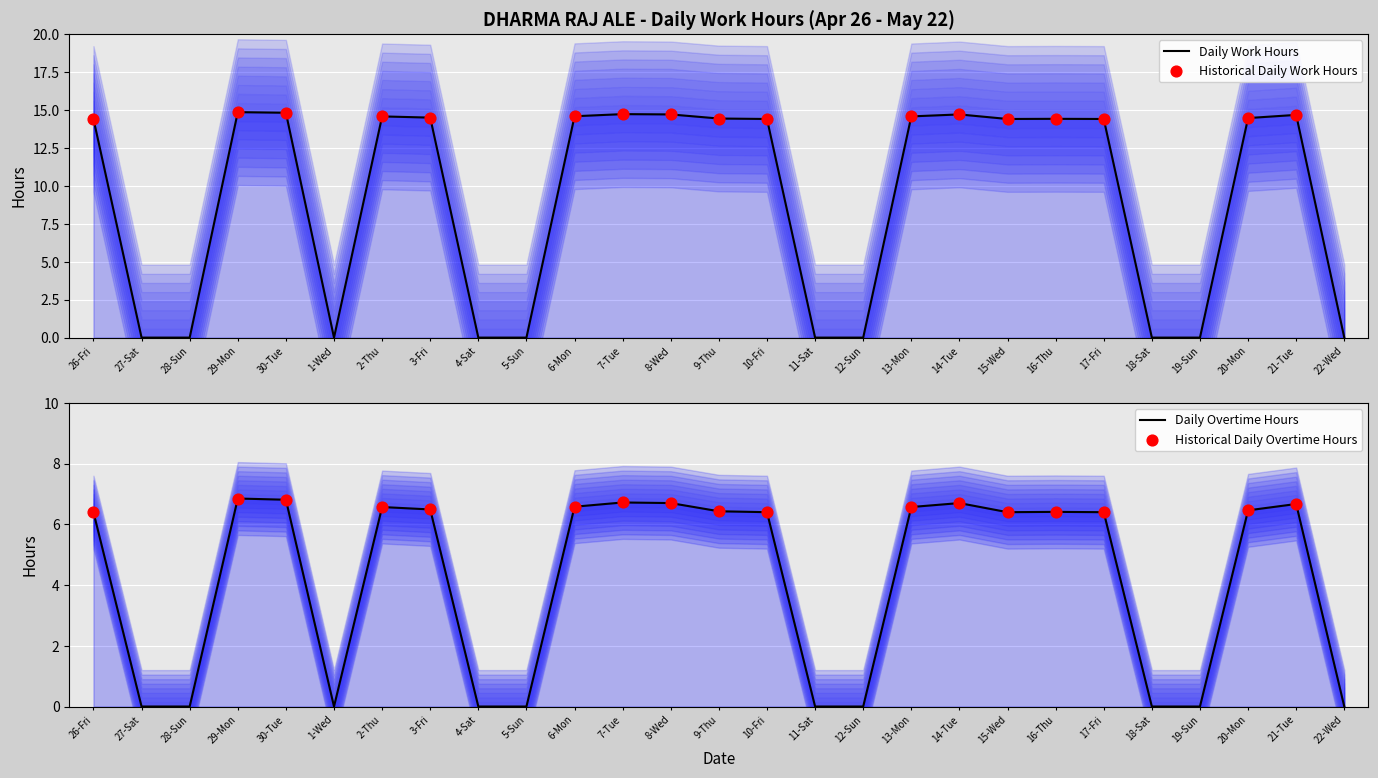

What is the change in value from 6-Mon to 8-Wed?

+0.1